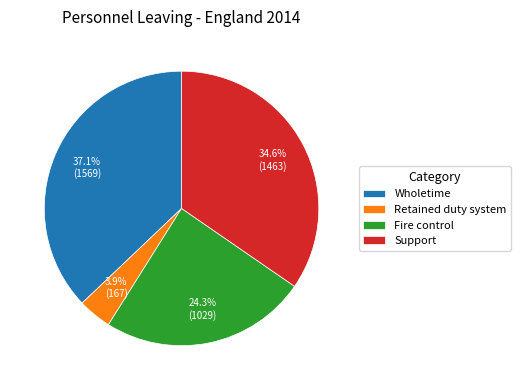

To the nearest percent, what is the combined percentage of Retained duty system and Wholetime?

41%